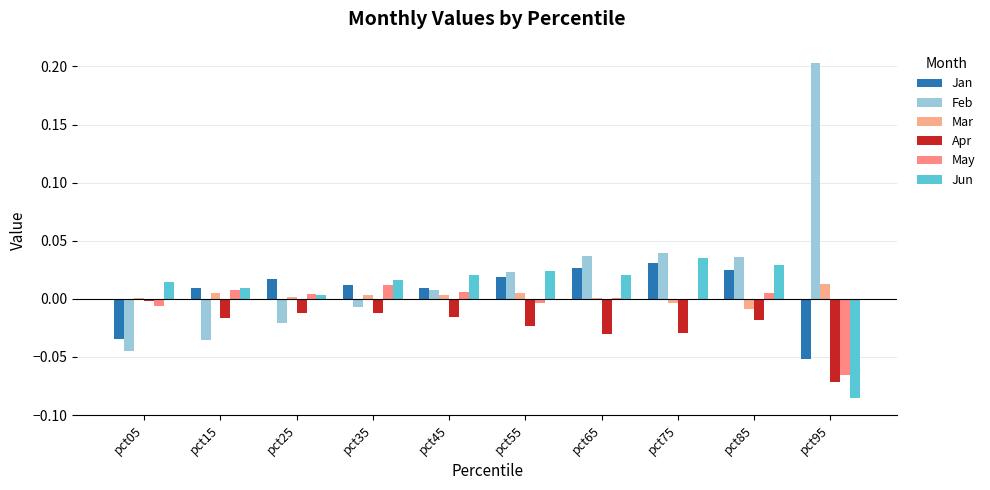

Is the value of Jun at pct45 greater than the value of May at pct45?

Yes